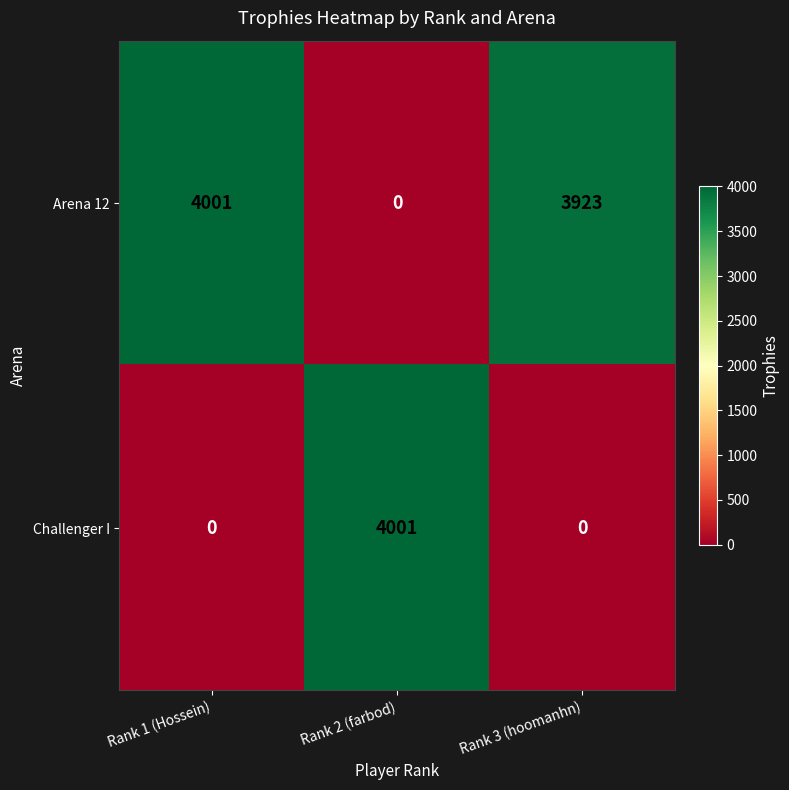

Which series has the largest total across all categories?

Arena 12